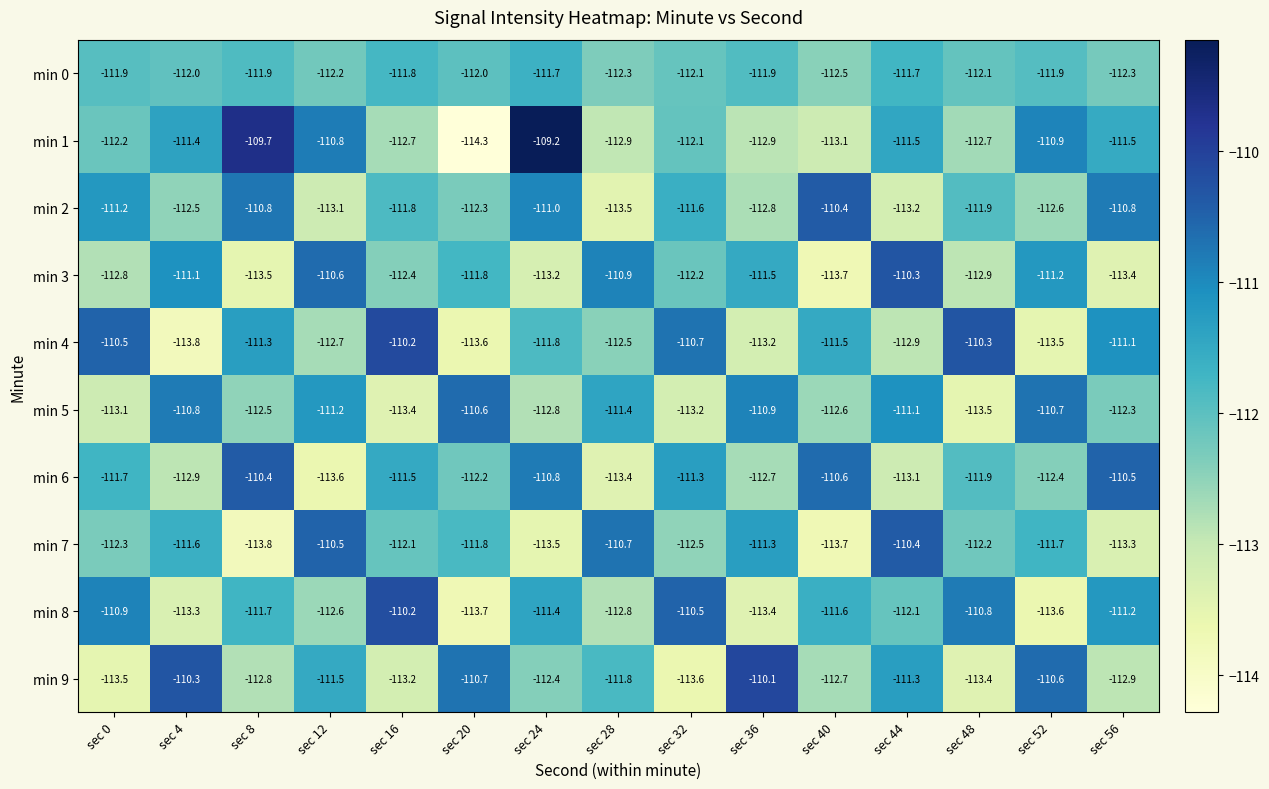

What value does the min 0 series have at sec 12?

-112.2